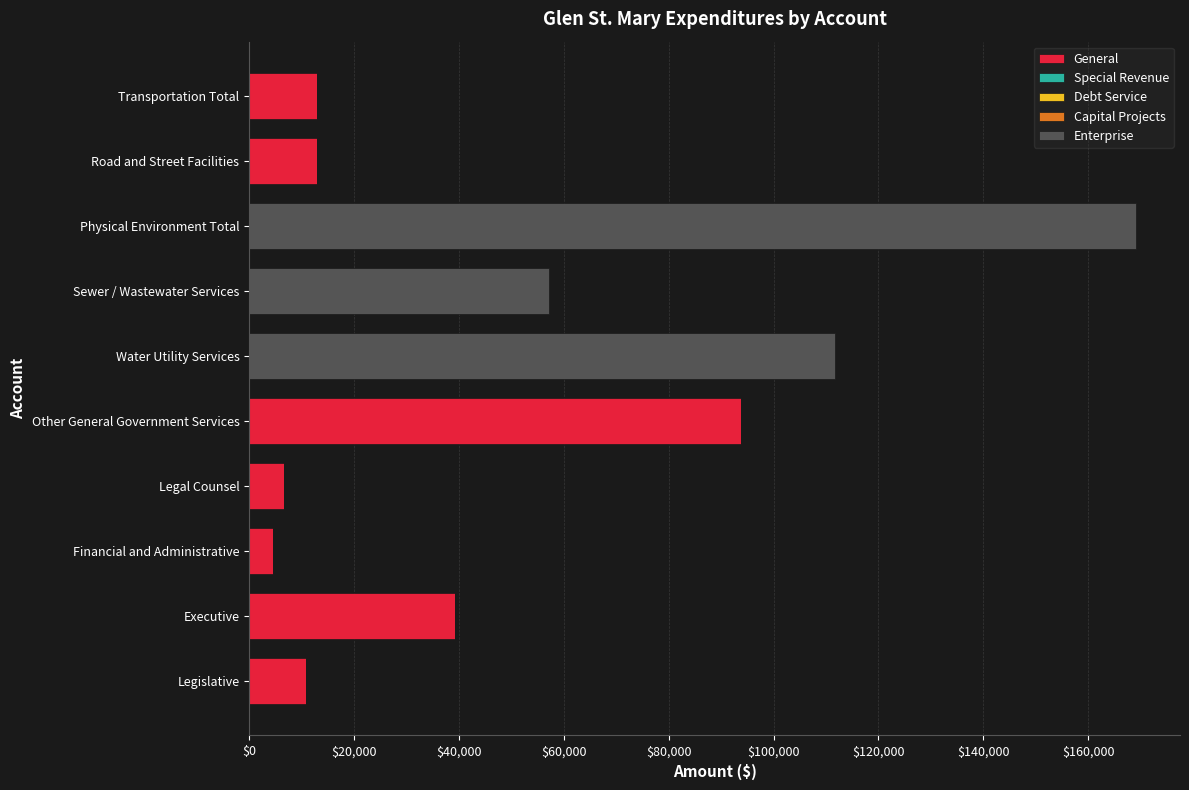

True or false: General has a value of 12983 at Road and Street Facilities.

True